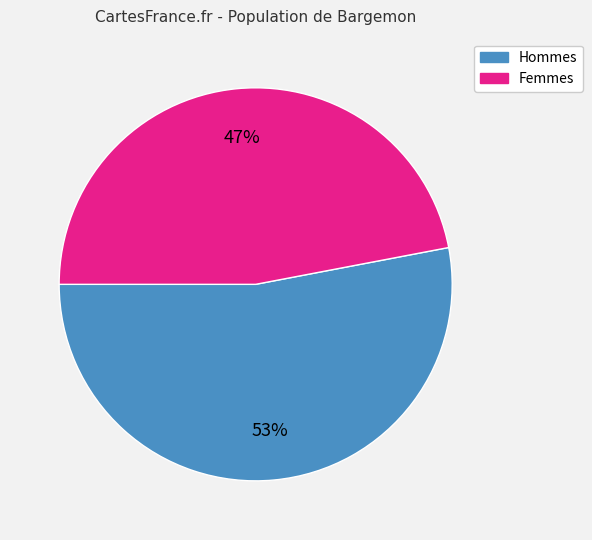

To the nearest percent, what is the average slice percentage?

50%